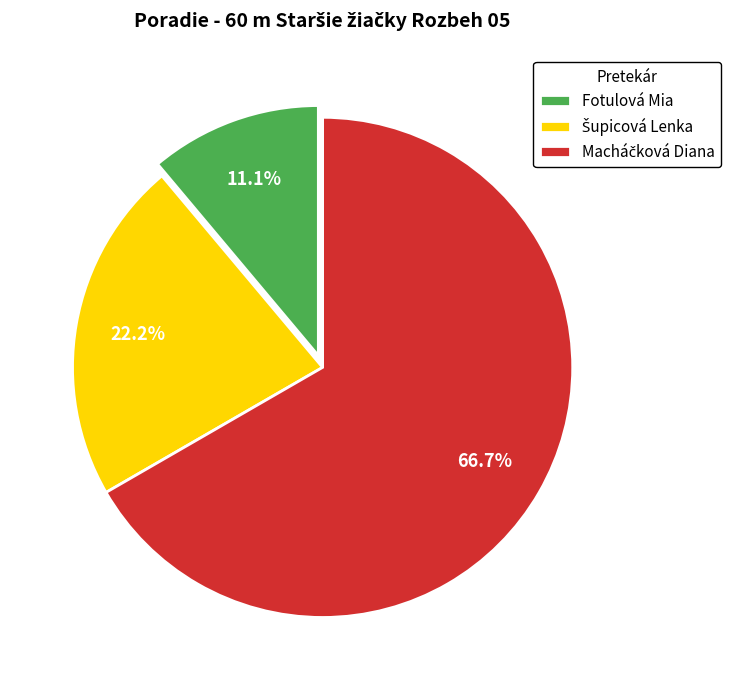

Which category has the smallest portion of the pie?

Fotulová Mia